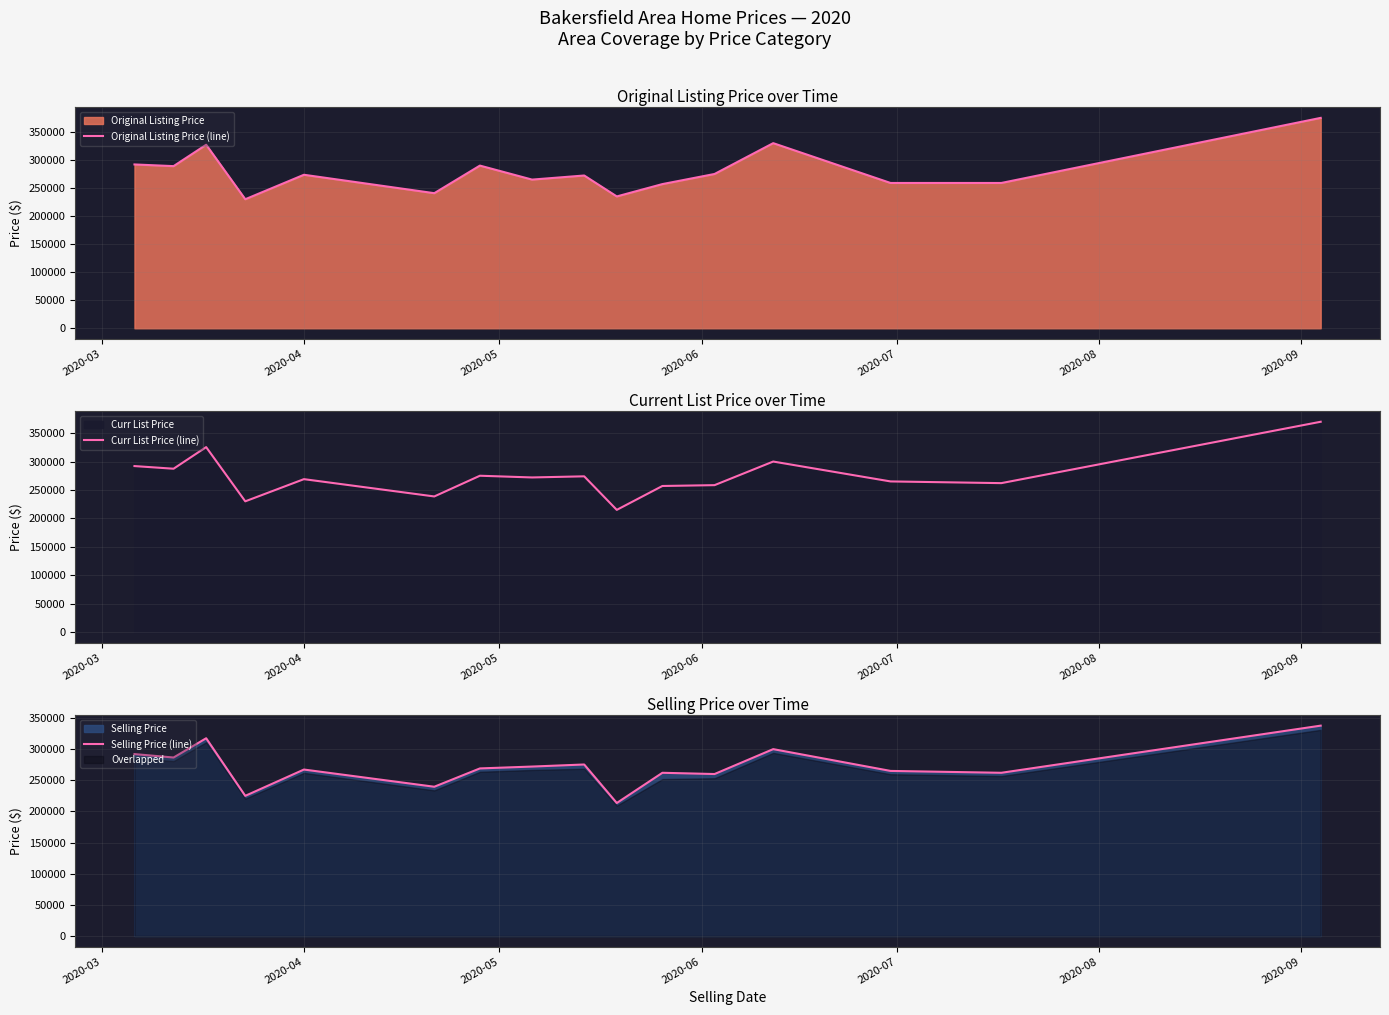

What is the lowest value of the Original Listing Price (line) series?

230000.0